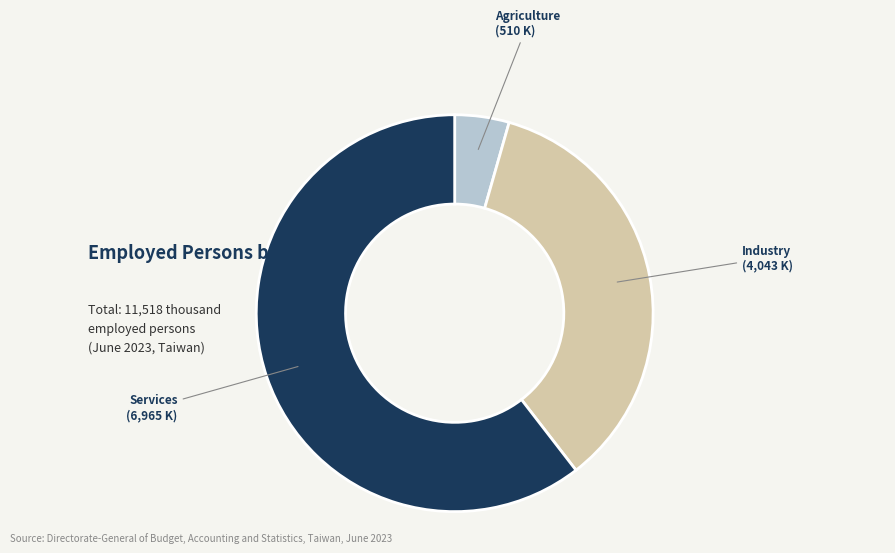

Is there a majority slice in this chart?

Yes